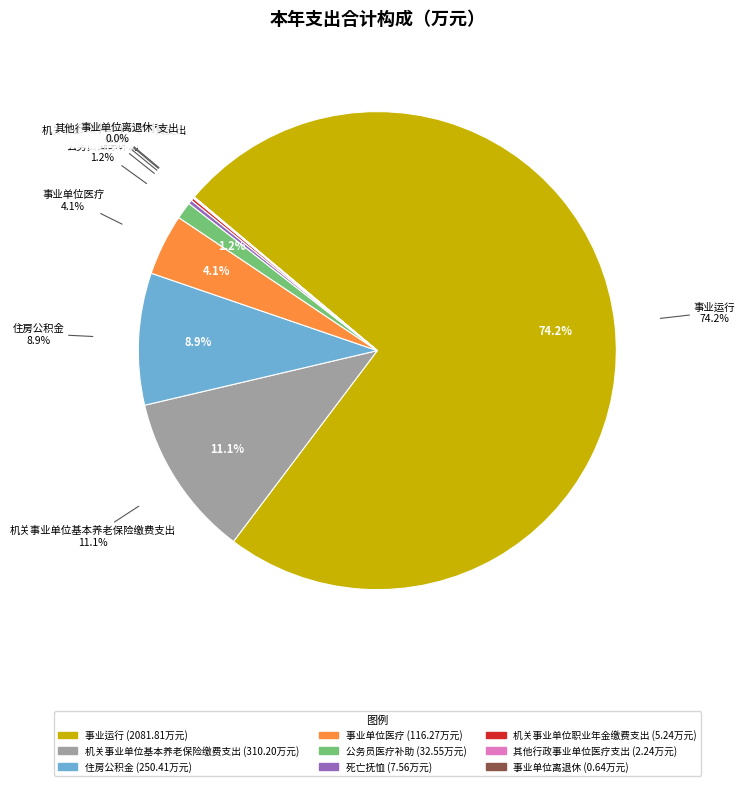

What portion of the pie excludes 事业单位离退休?

100.0%